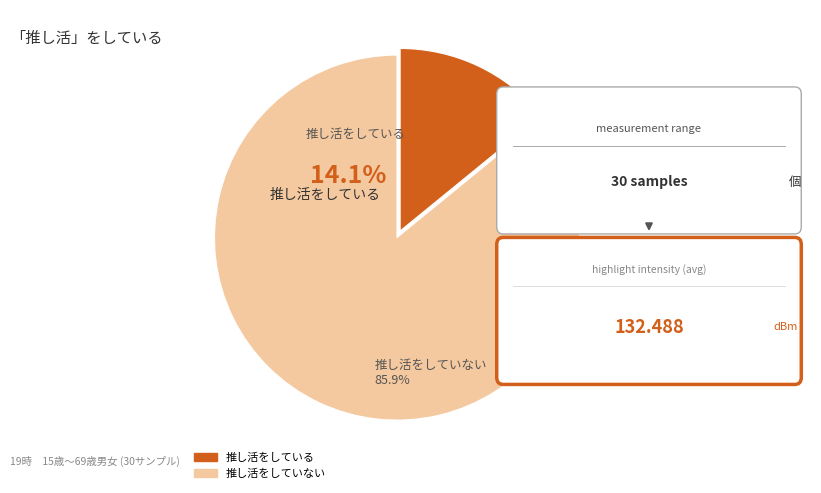

Which category accounts for the majority?

推し活をしていない